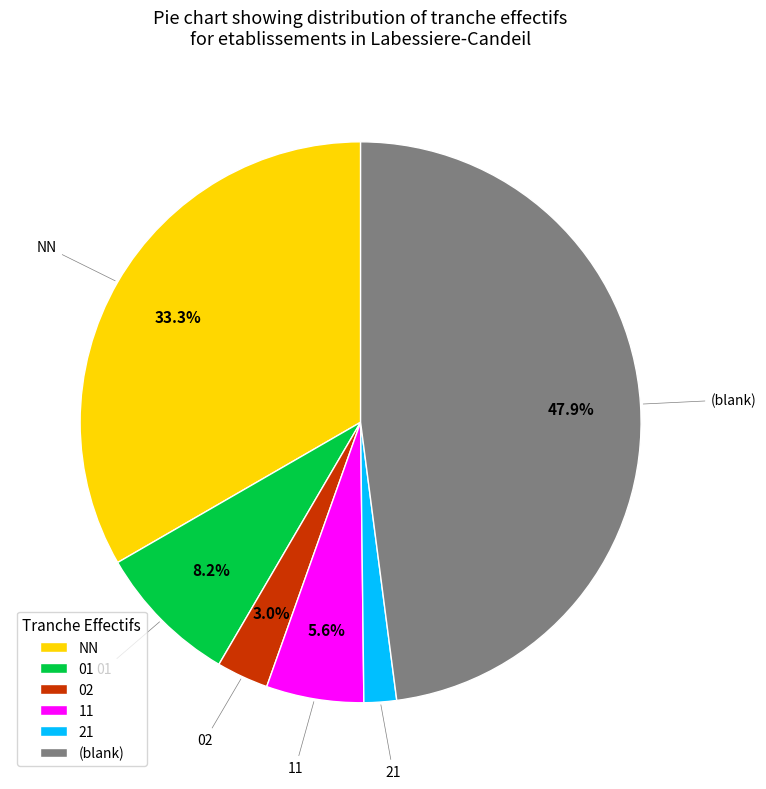

To the nearest percent, what portion does 11 represent?

6%